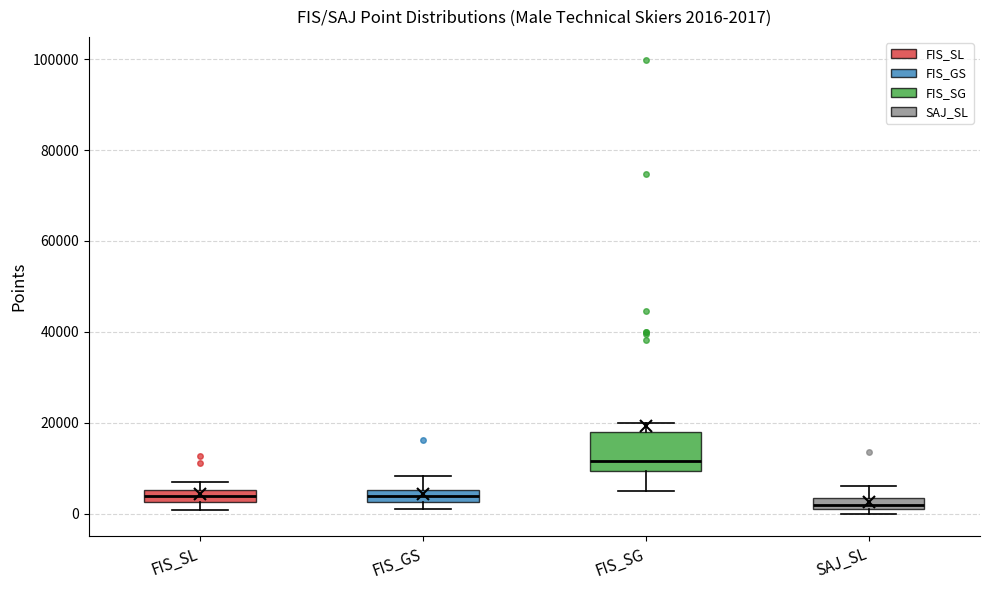

Which box is the tallest, from its lower edge to its upper edge?

FIS_SG